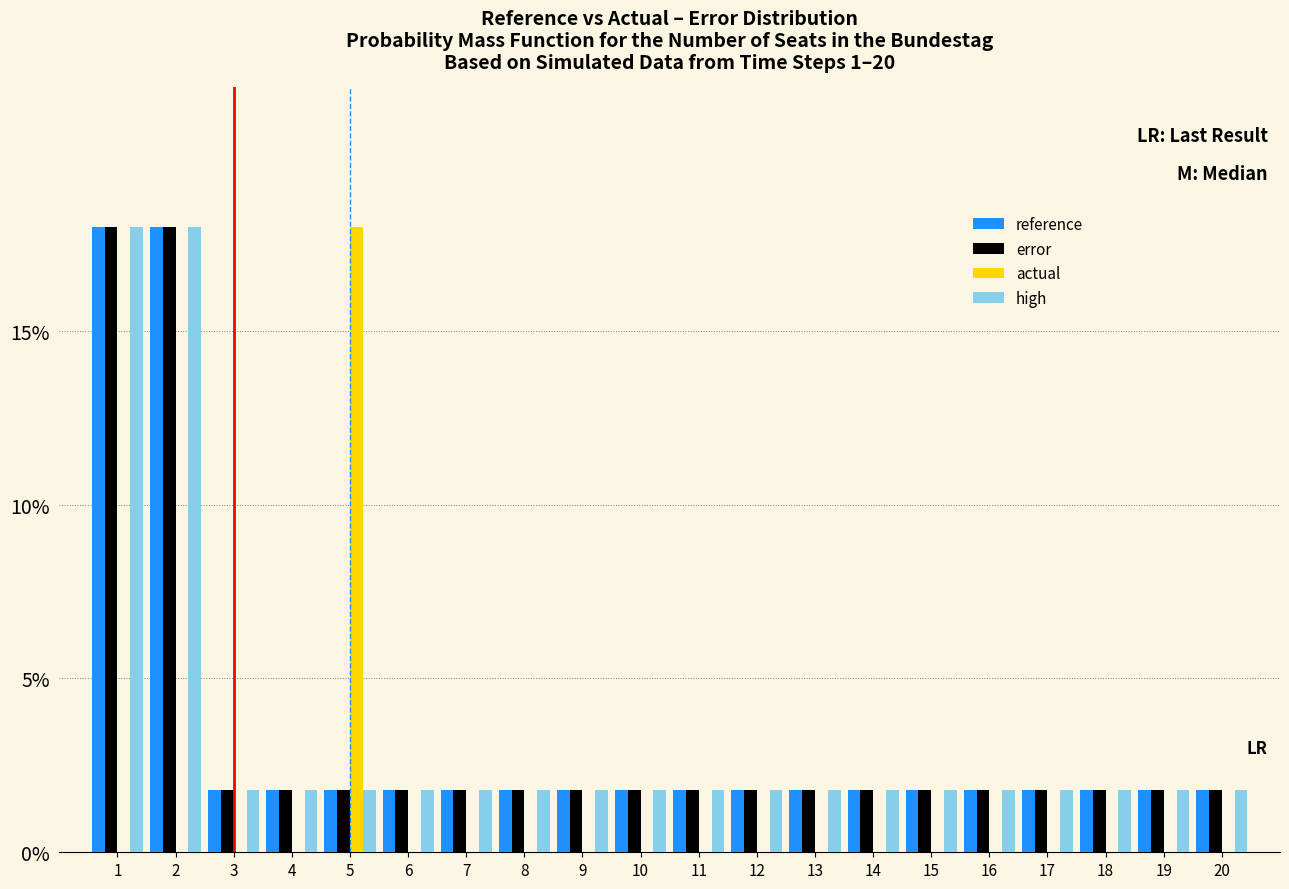

What are all the series names shown in the legend?

reference, error, actual, high